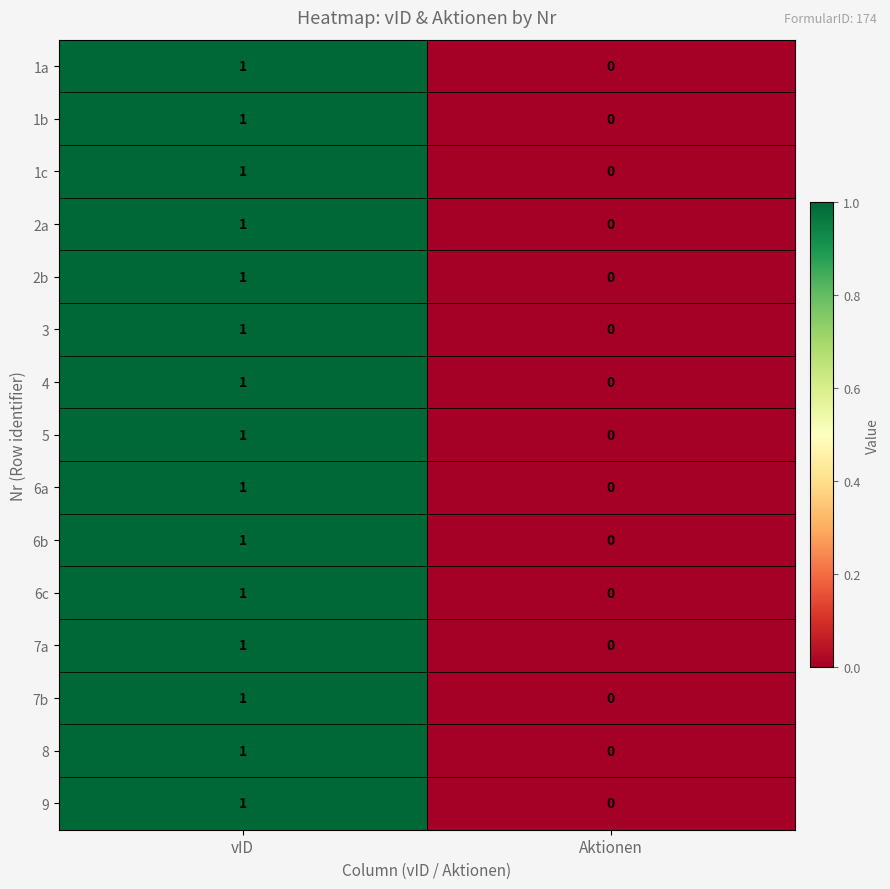

At which label does 6c reach its minimum?

Aktionen